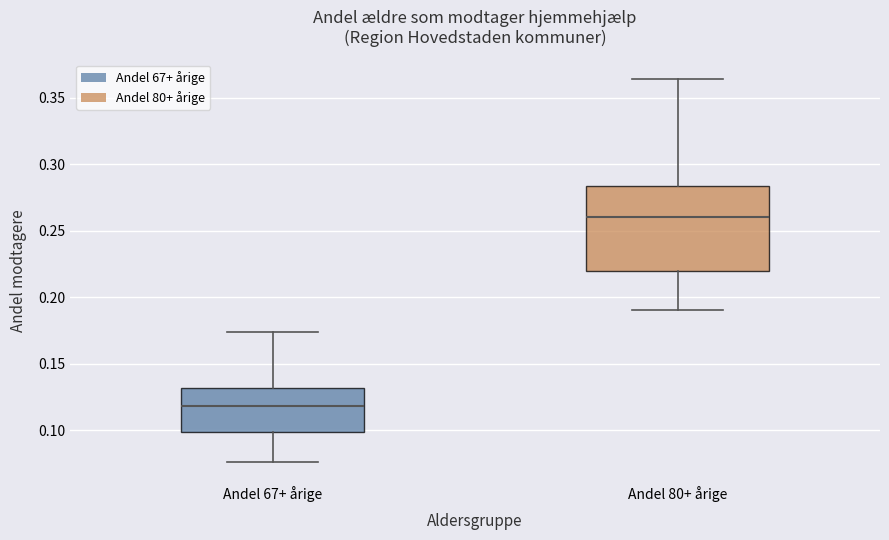

Reading left to right, read every box against the y-axis: the position of its median line, the range the box covers, and the ends of its whiskers. The values are not printed on the chart, so give them approximately, as read against the axis.

Andel 67+ årige: median 0.120, box 0.100 to 0.130, whiskers 0.075 to 0.175
Andel 80+ årige: median 0.260, box 0.220 to 0.285, whiskers 0.190 to 0.365